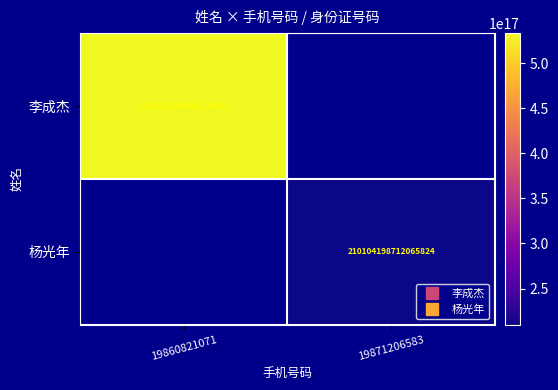

What value does the 杨光年 series have at 19871206583?

210104198712065824.0